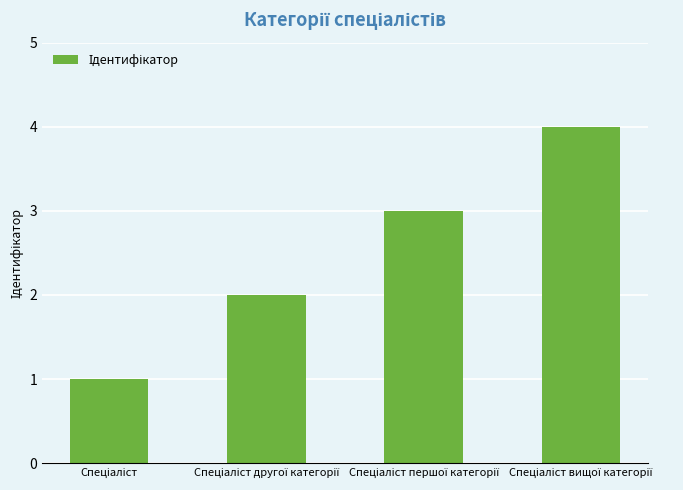

What is the difference between the maximum and minimum values?

3